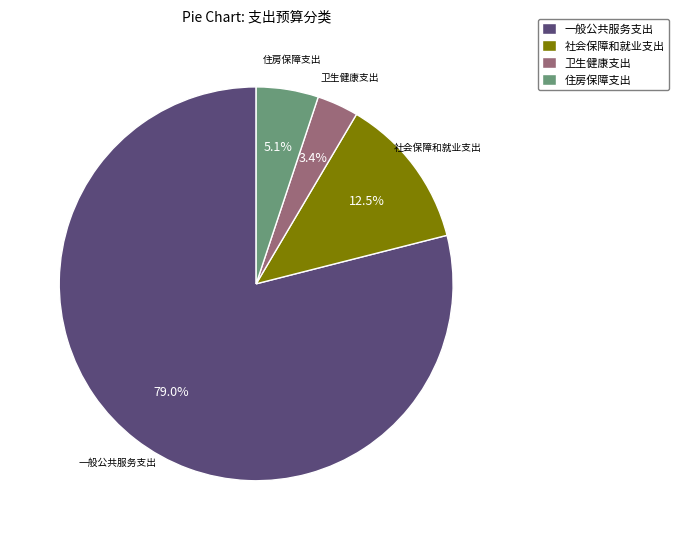

How many slices are in this pie chart?

4